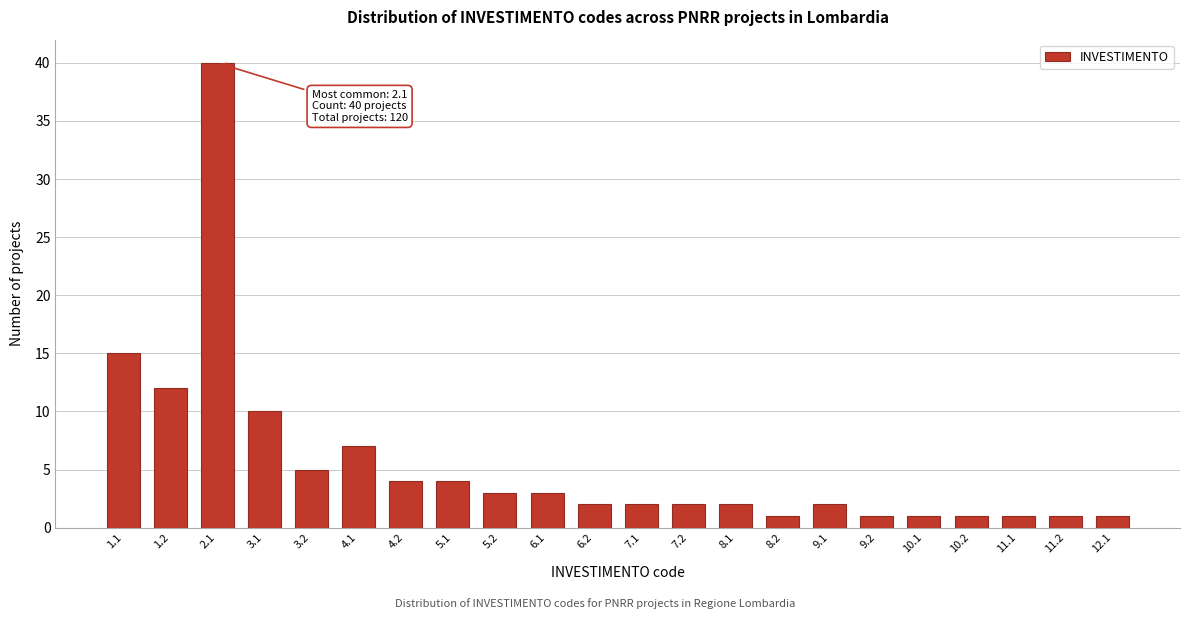

Reading right to left, list all the values displayed in this chart.

12.1=1	11.2=1	11.1=1	10.2=1	10.1=1	9.2=1	9.1=2	8.2=1	8.1=2	7.2=2	7.1=2	6.2=2	6.1=3	5.2=3	5.1=4	4.2=4	4.1=7	3.2=5	3.1=10	2.1=40	1.2=12	1.1=15